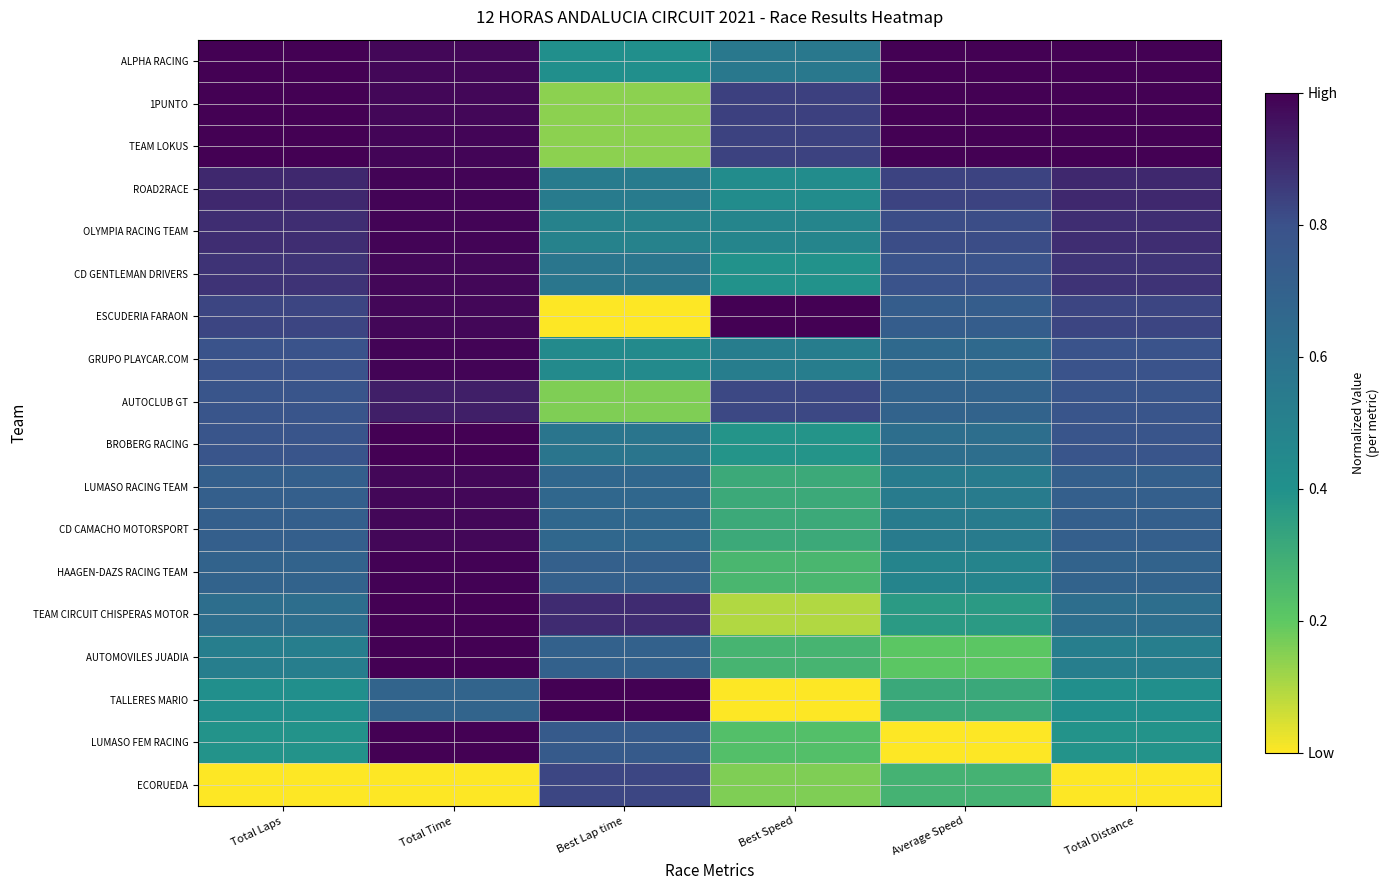

Which series has the widest spread of values?

ESCUDERIA FARAON